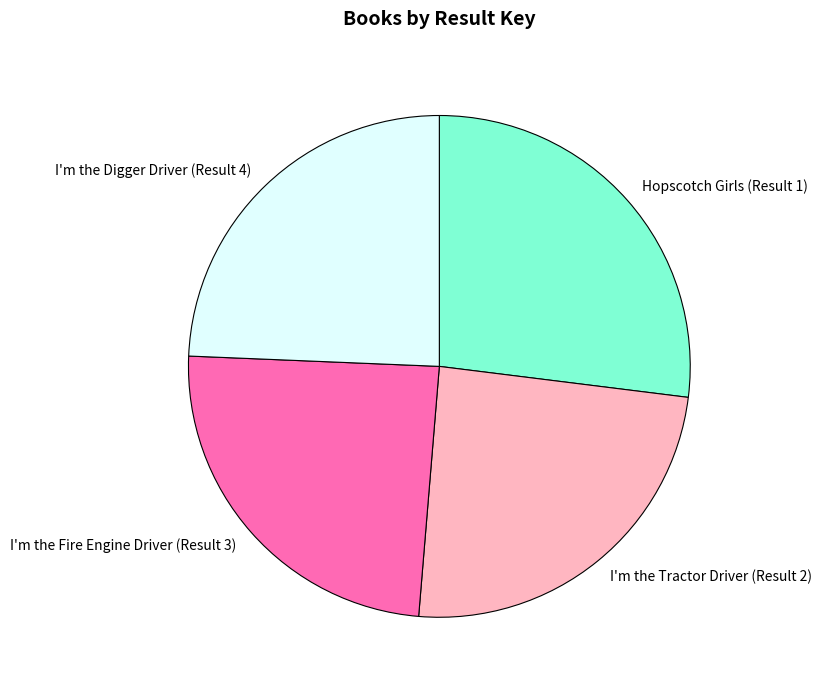

Is the sum of Hopscotch Girls (Result 1) and I'm the Digger Driver (Result 4) greater than half?

Yes